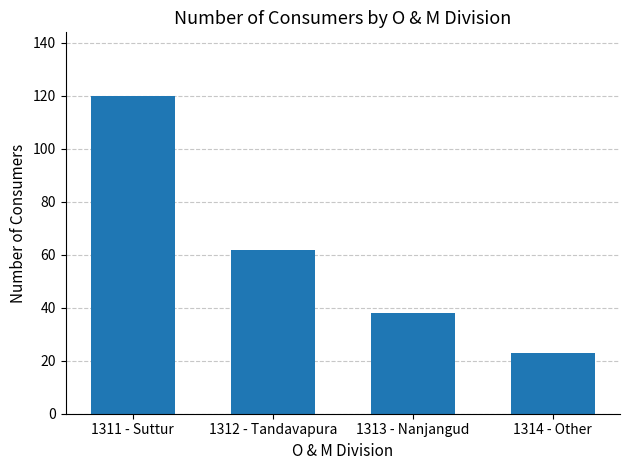

Rank the categories by value from highest to lowest.

1311 - Suttur, 1312 - Tandavapura, 1313 - Nanjangud, 1314 - Other